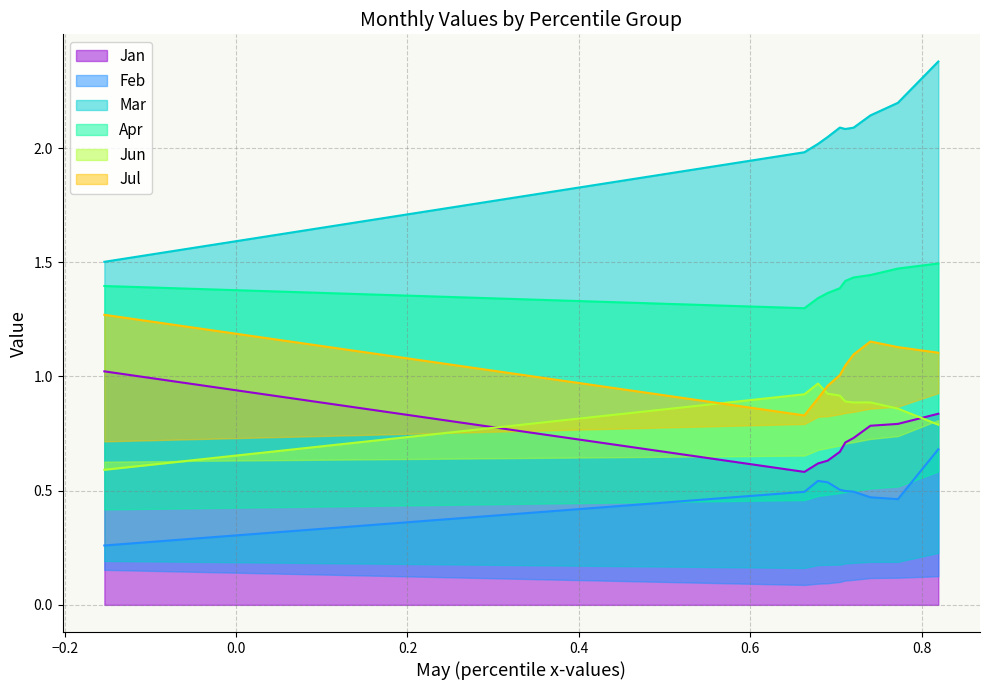

True or false: Mar and Jul cross at least once.

False